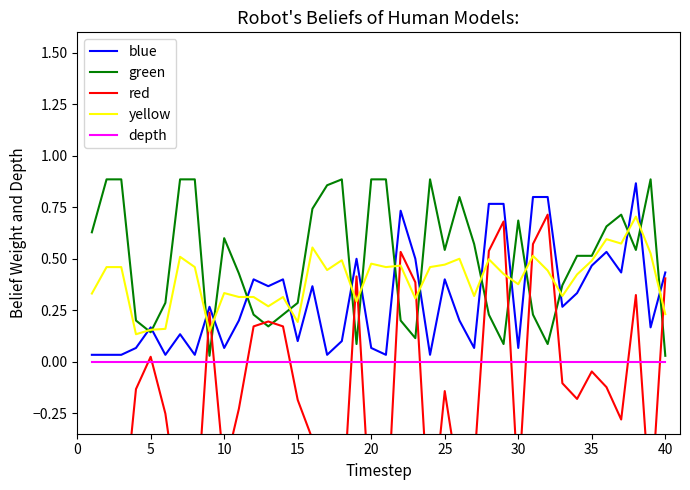

True or false: yellow has more than 0 points higher than both neighbors.

True